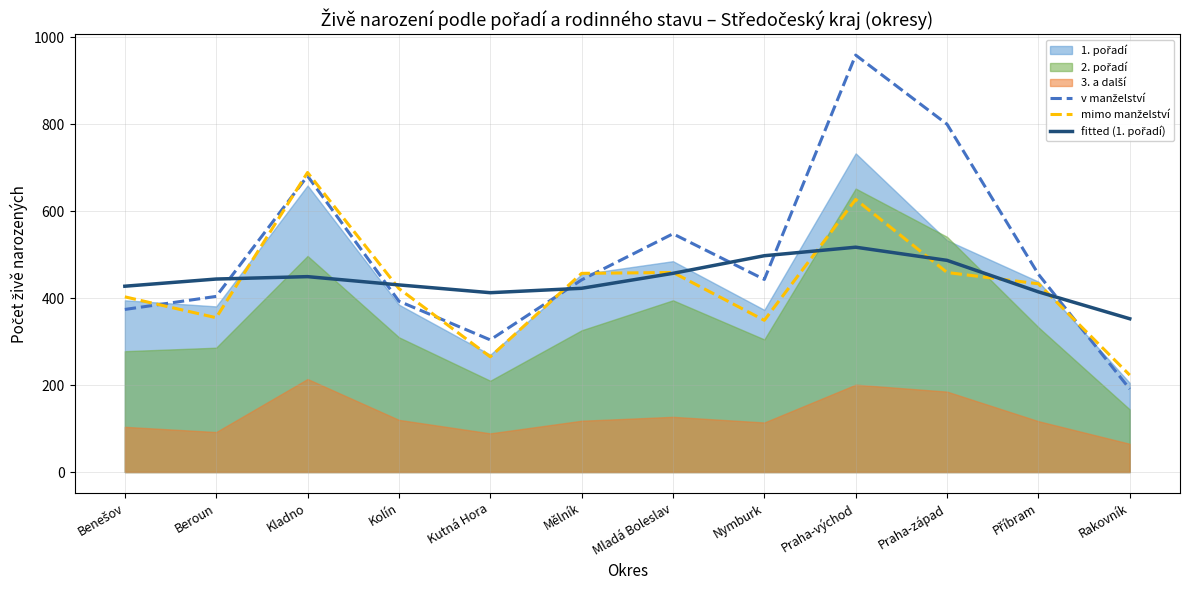

How many times do fitted (1. pořadí) and v manželství cross each other?

6